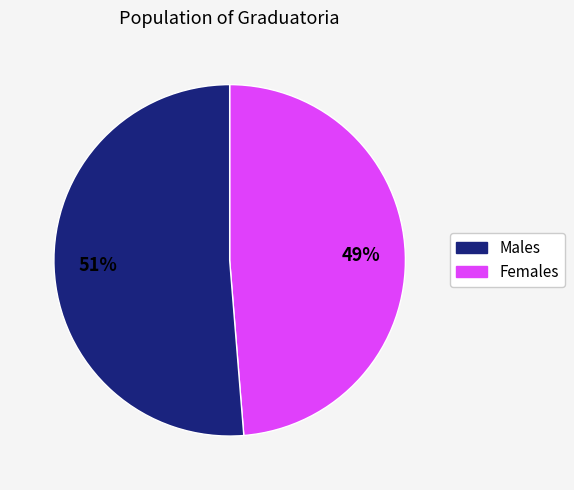

Does any single category account for the majority?

Yes